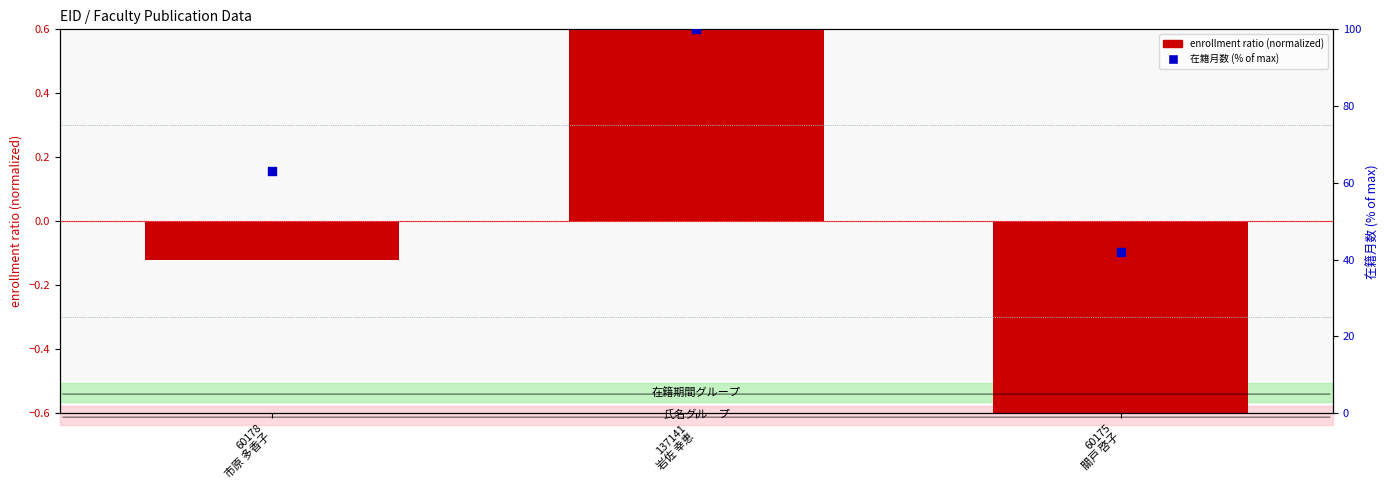

What are all the series names shown in the legend?

enrollment ratio (normalized), 在籍月数 (% of max)